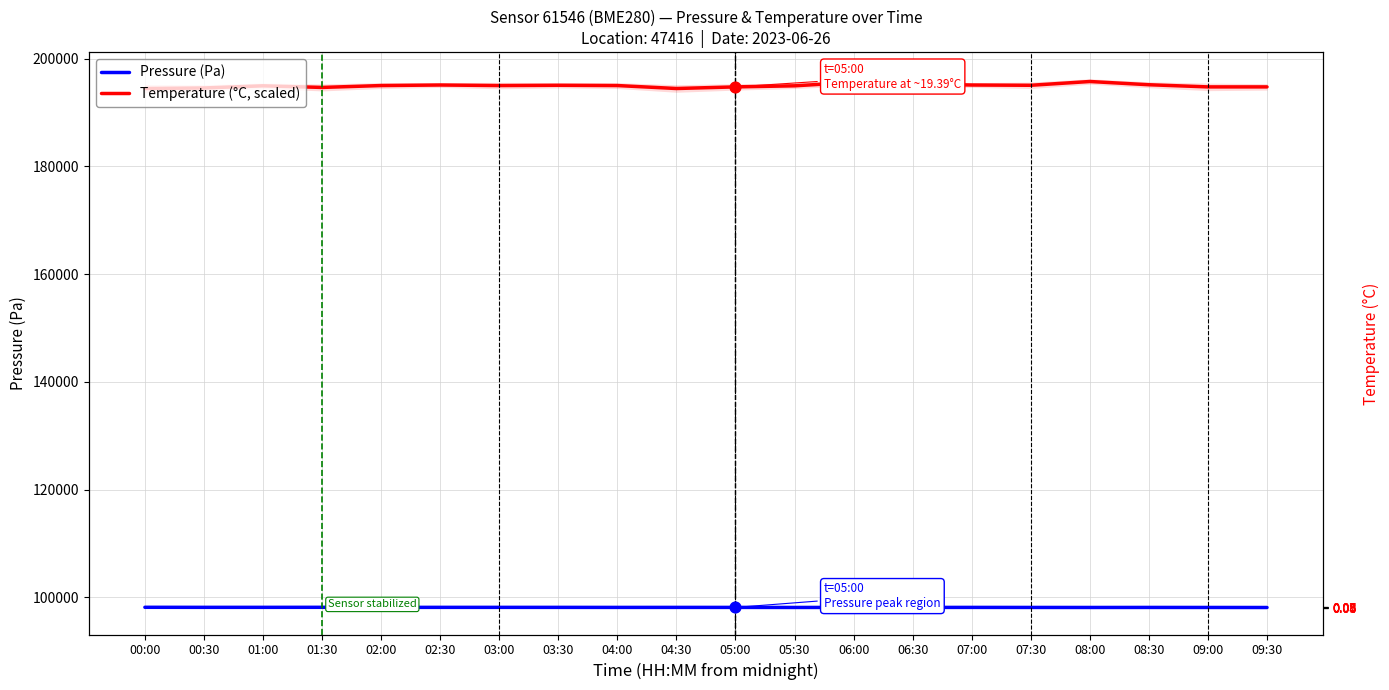

Which series has the largest total across all categories?

Temperature (°C, scaled)